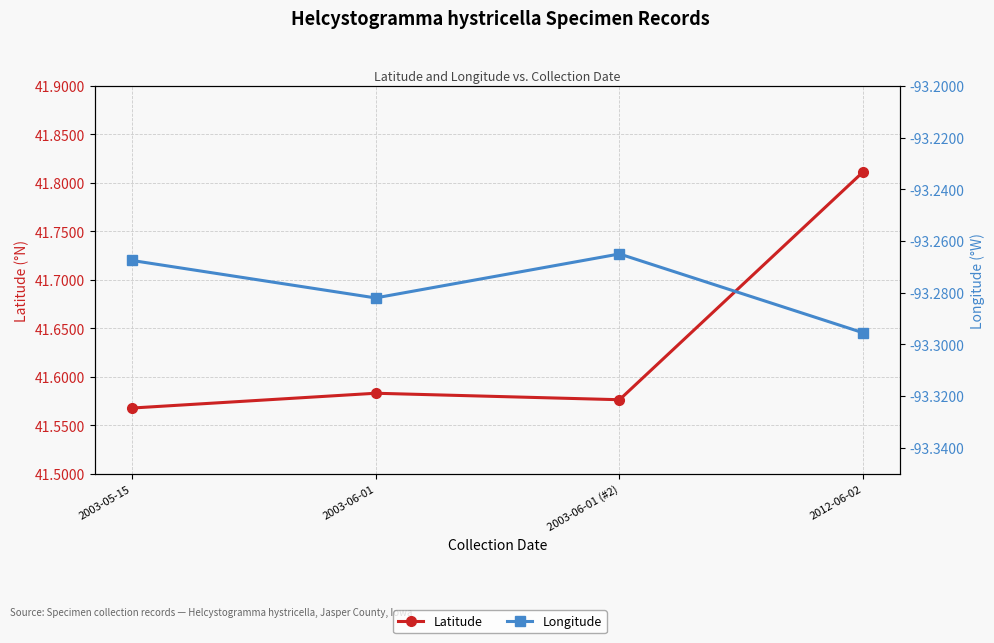

Where is the first local minimum for Longitude?

2003-06-01